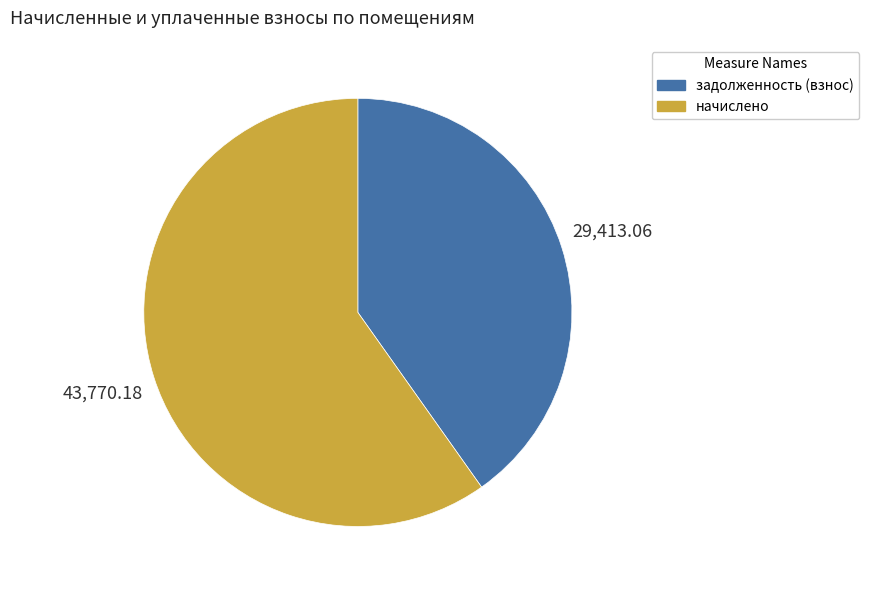

Between начислено and задолженность (взнос), which is larger?

начислено